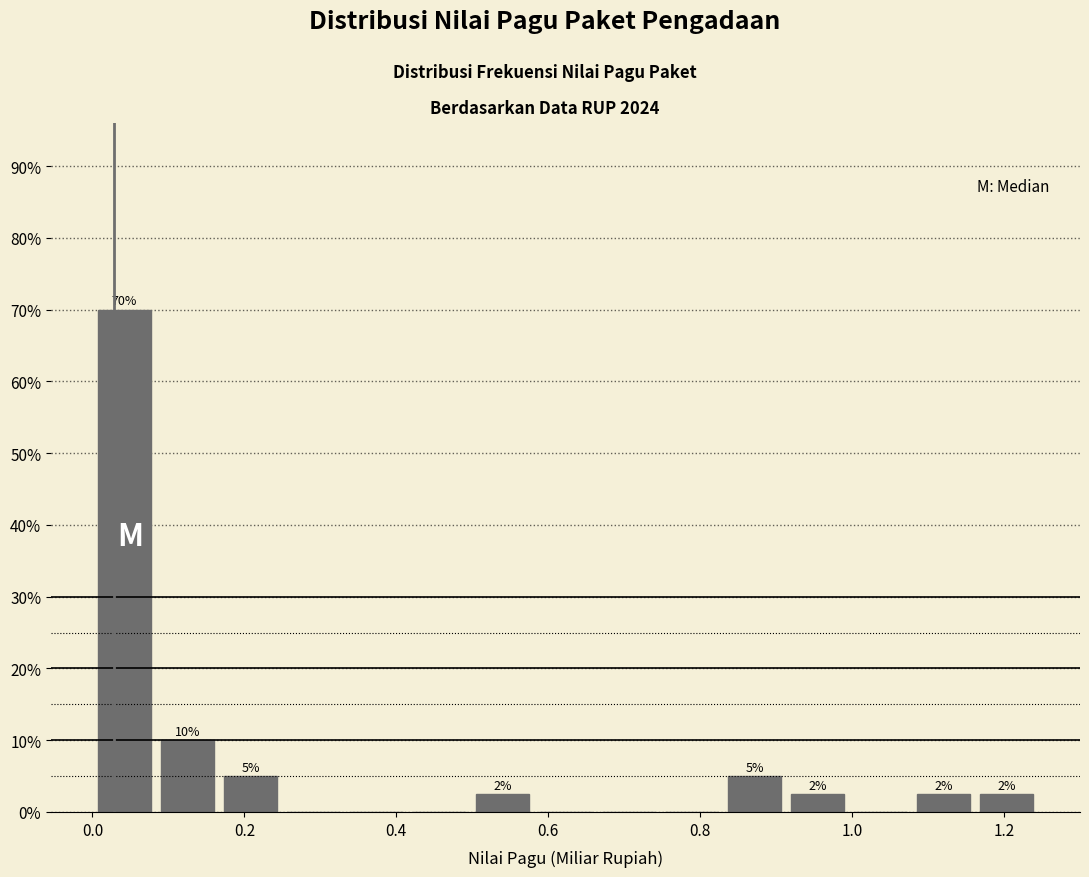

Which range on the x-axis has the tallest bar?

0.00 to 0.08